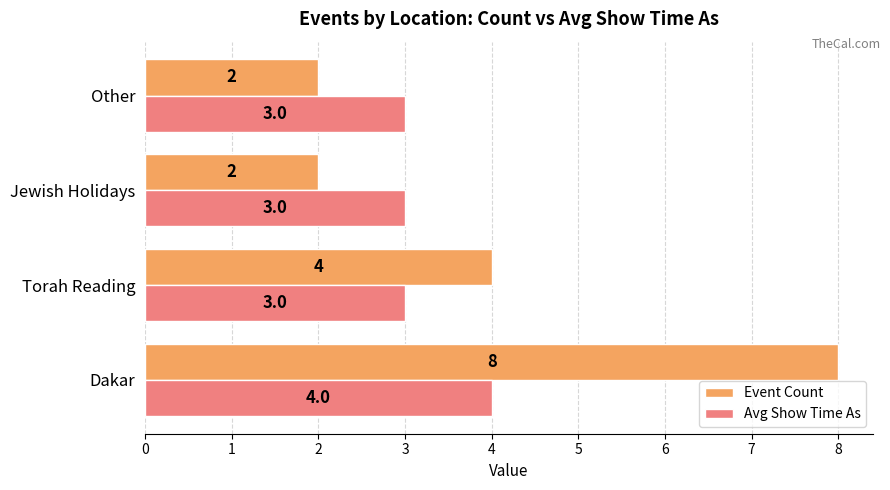

What is the lowest value of the Event Count series?

2